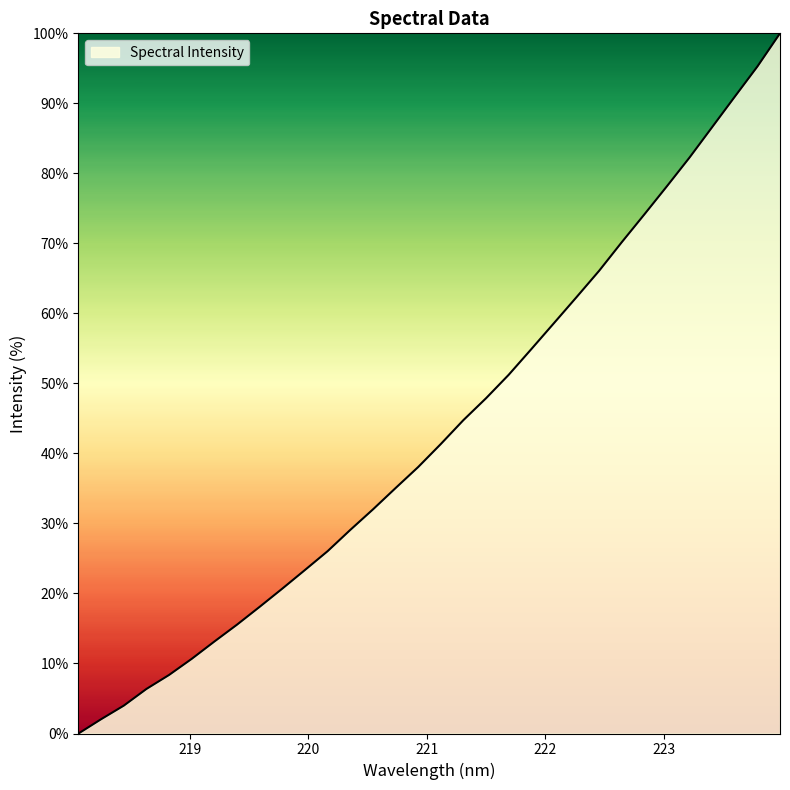

How many lines are shown in the chart?

1